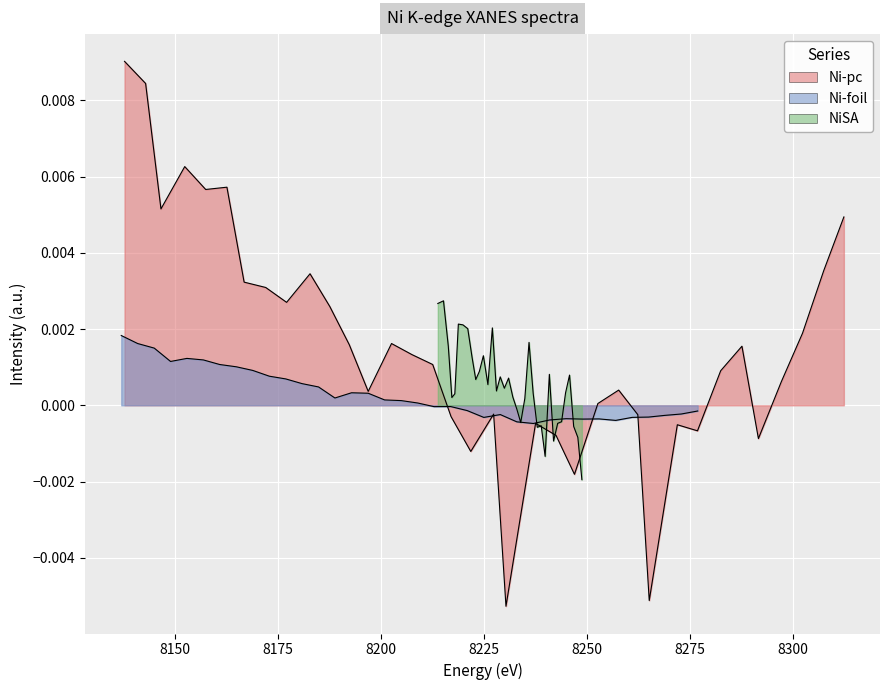

Which series has the widest spread of values?

Ni-pc